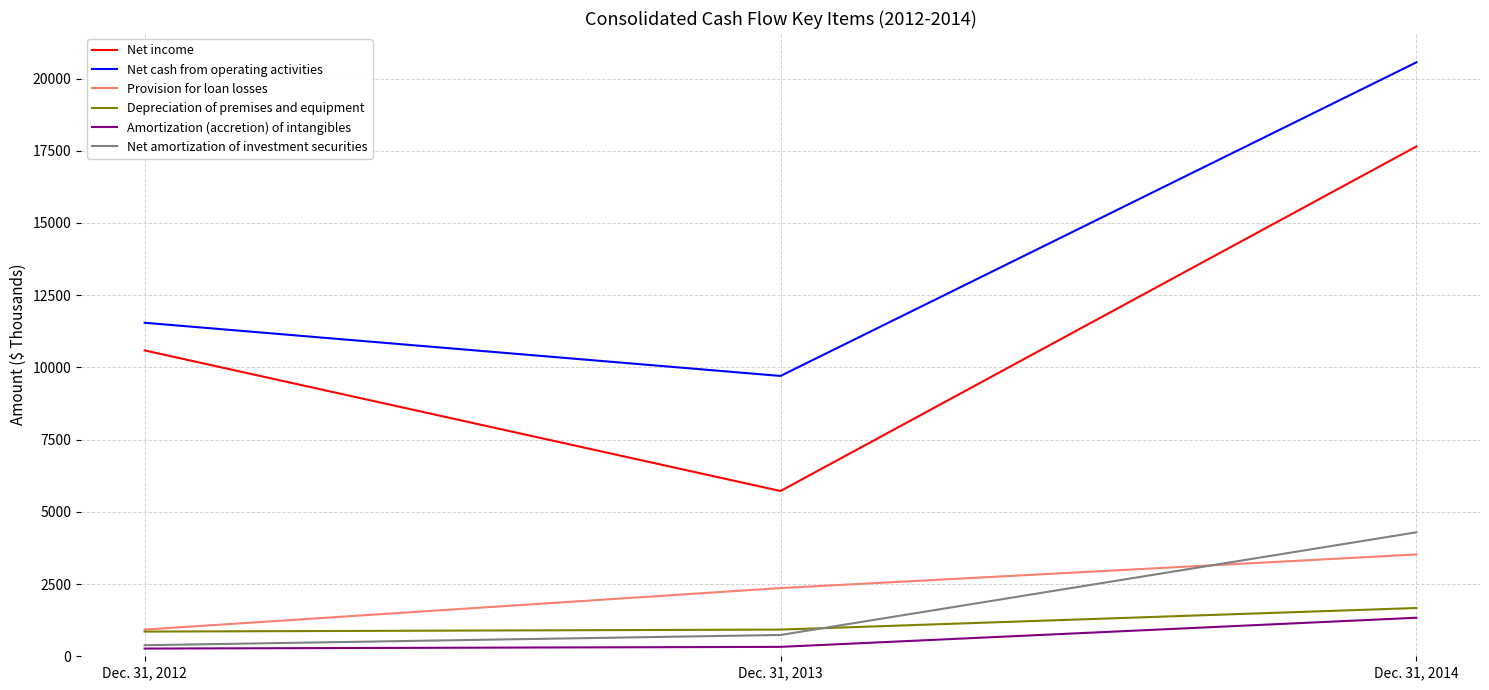

Which series has the widest spread of values?

Net income